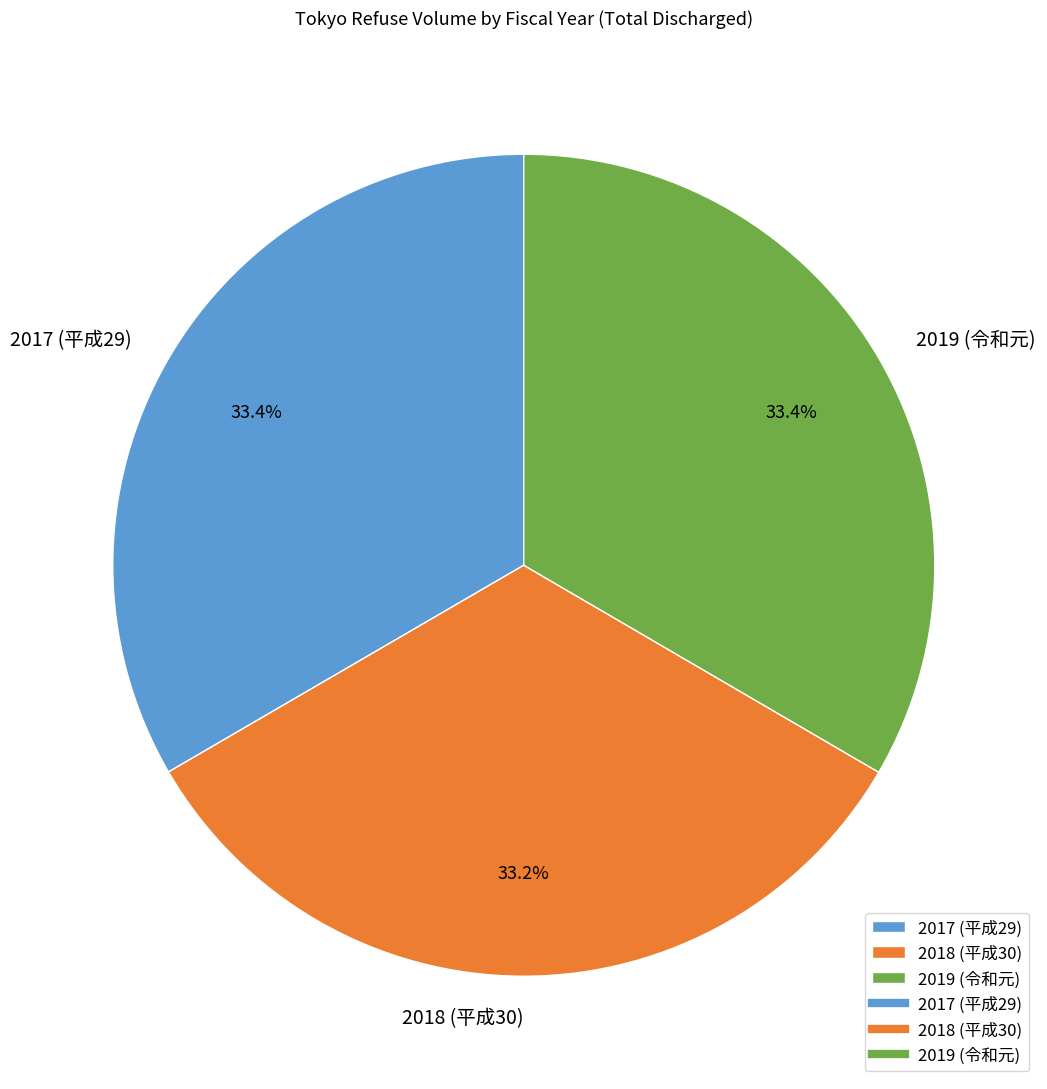

Approximately how many times larger is the value at 2019 (令和元) compared to 2018 (平成30)?

1.0